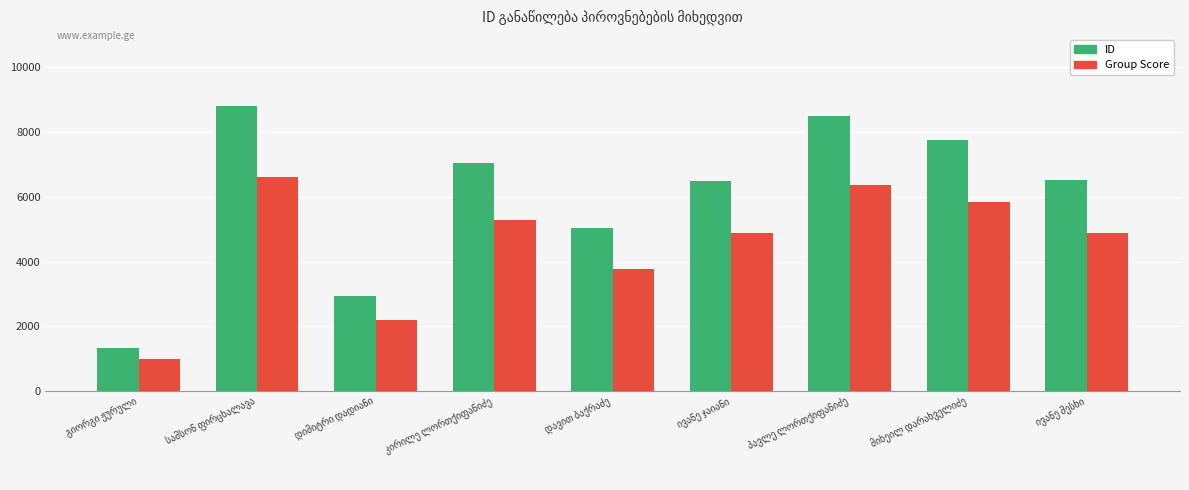

Which series has the largest total across all categories?

ID